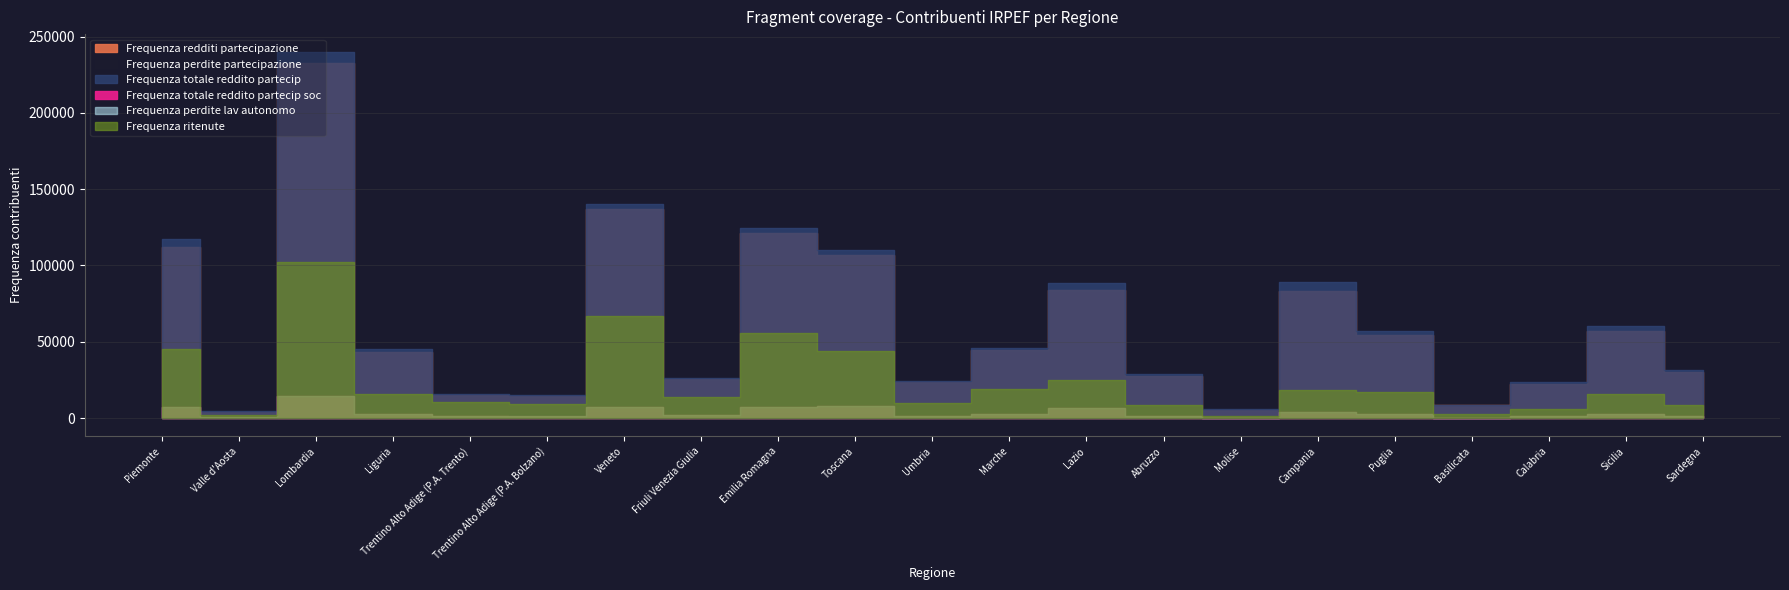

The value of Frequenza perdite partecipazione at Veneto is 6110. True or false?

False